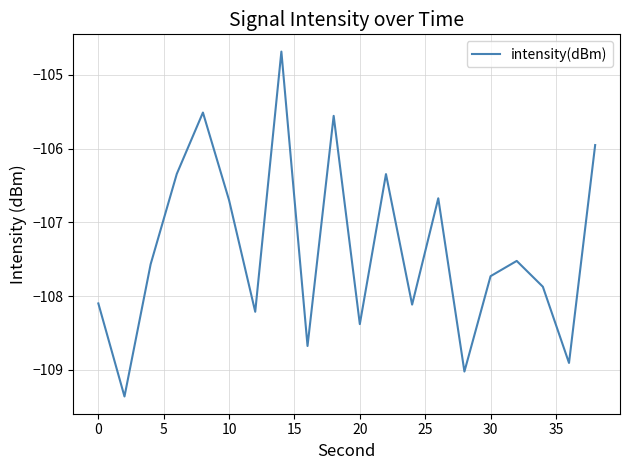

How many distinct data groups are displayed?

1